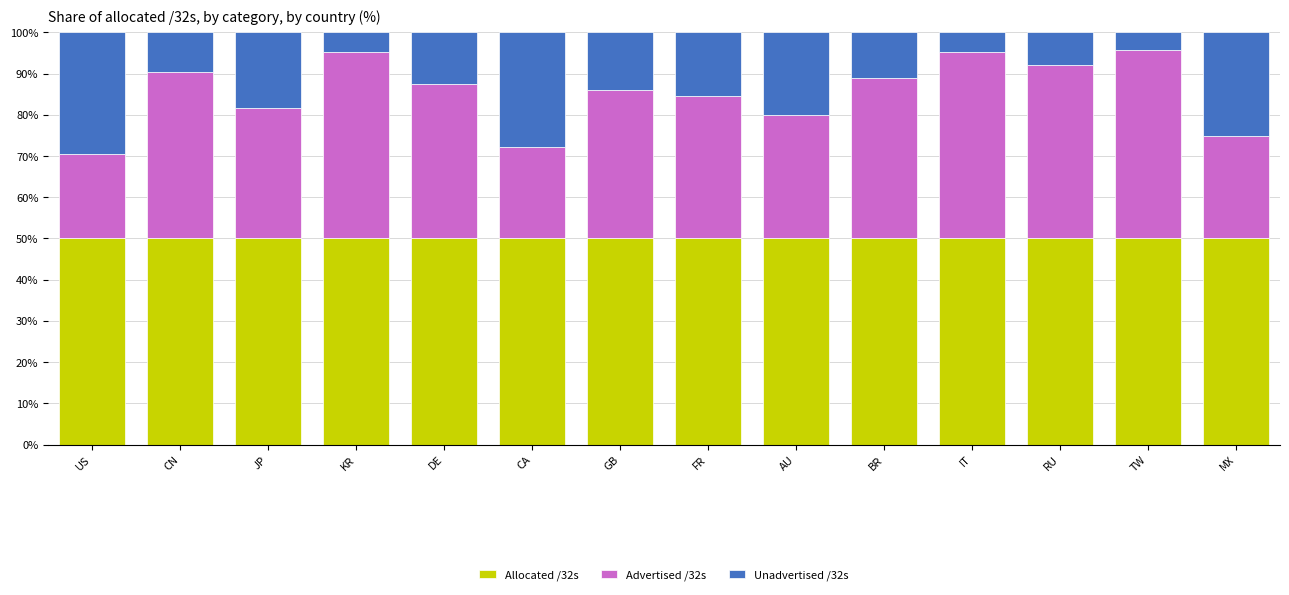

What is the total value across all series at RU?

100.0